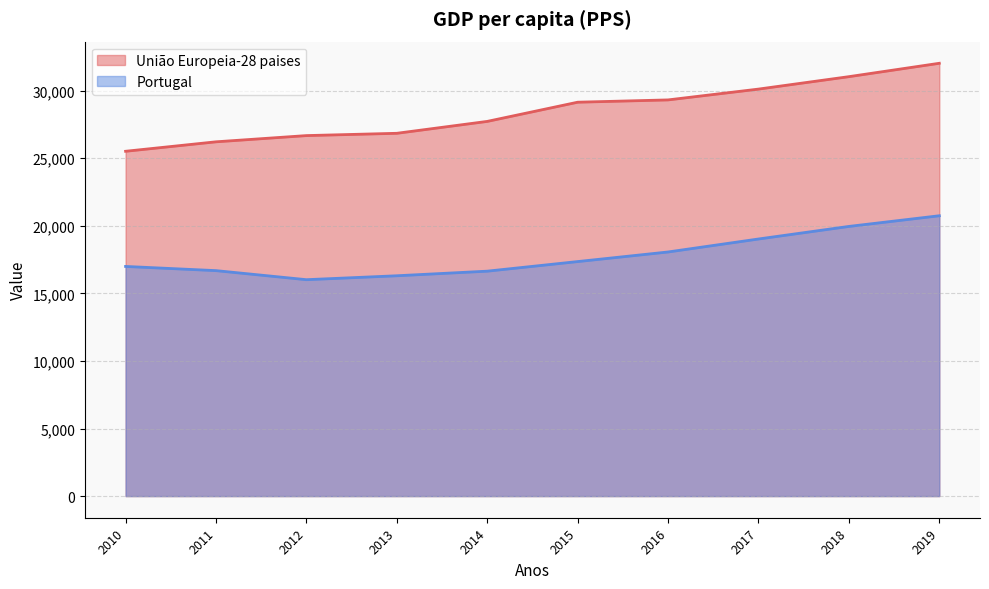

The value of Portugal at 2013 is 16300. True or false?

True